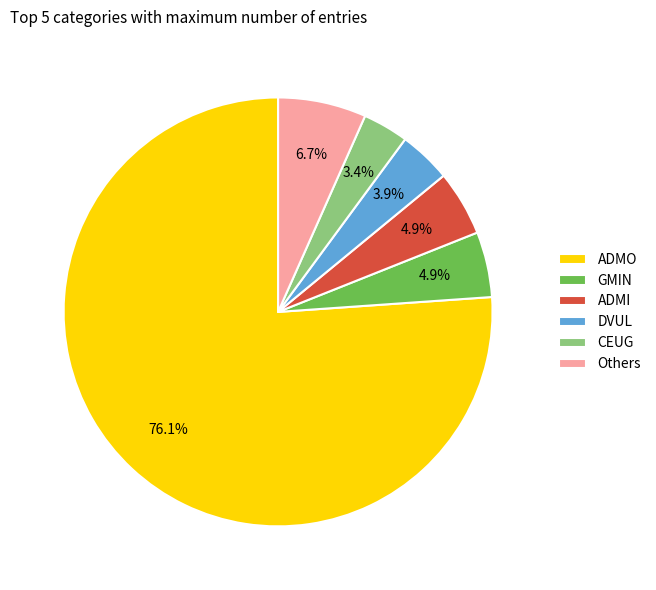

Which slice represents more than half of the pie?

ADMO